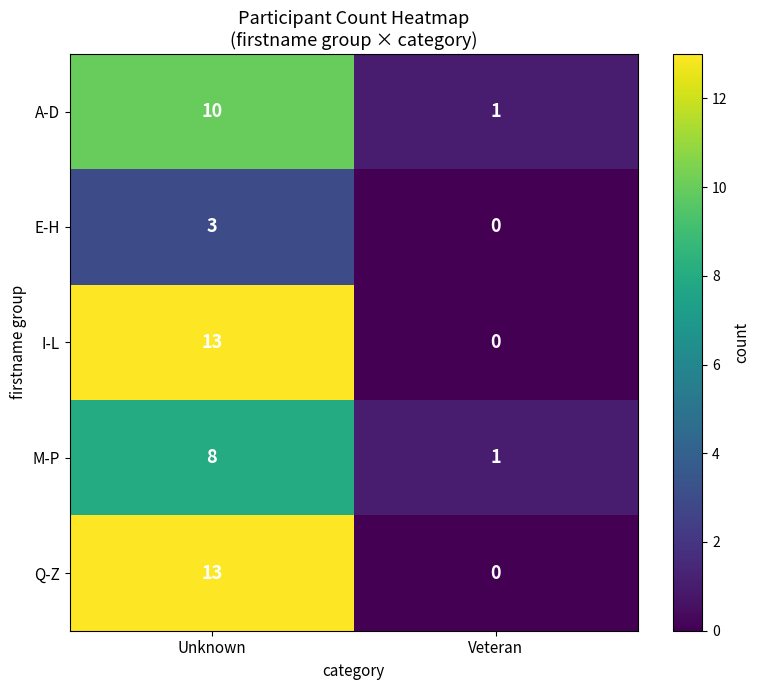

What is the difference between the maximum and minimum values in the M-P series?

7